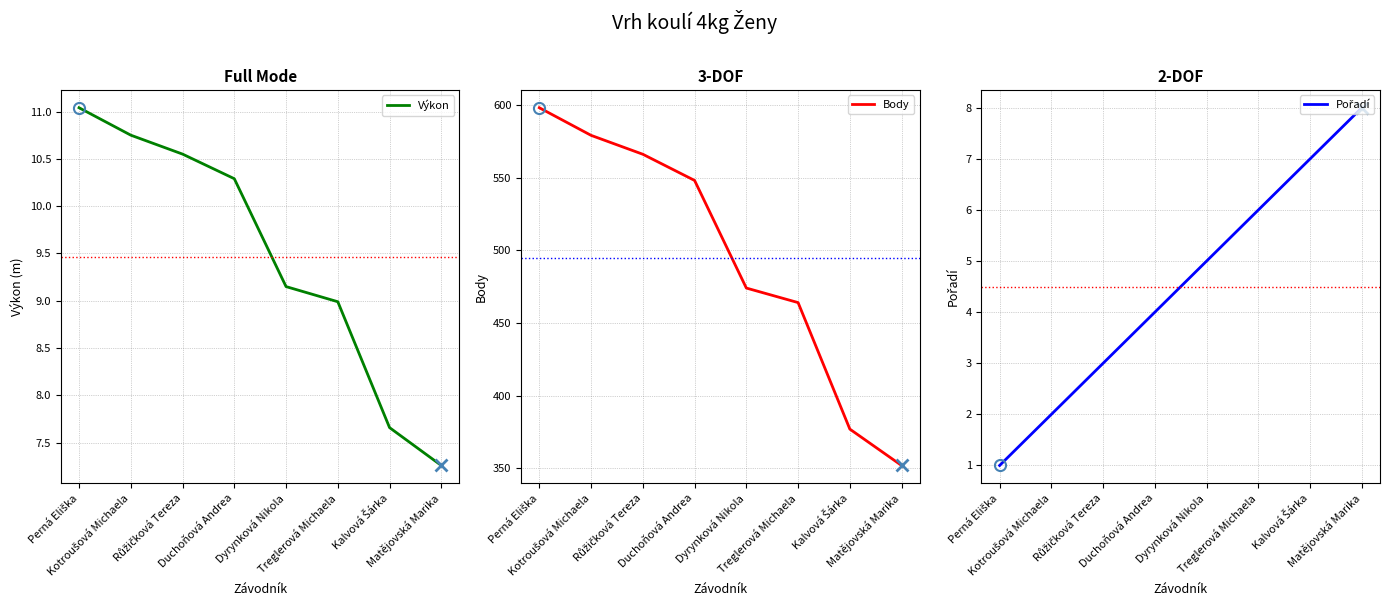

What is the label of the 7th point from the left?

Kalvová Šárka